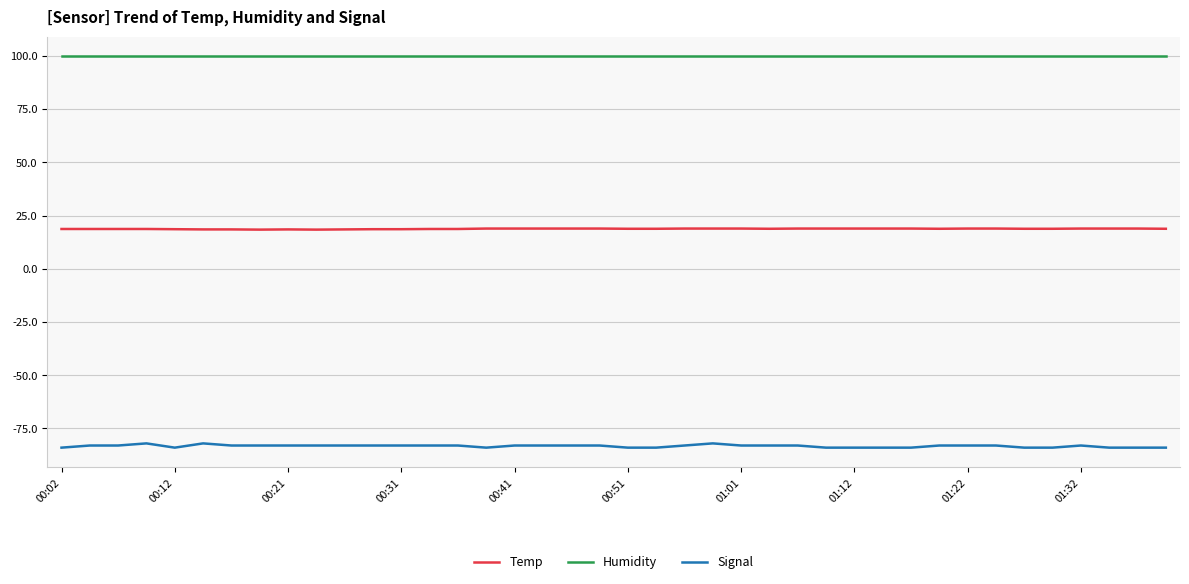

At how many categories does at least one series exceed 30?

40